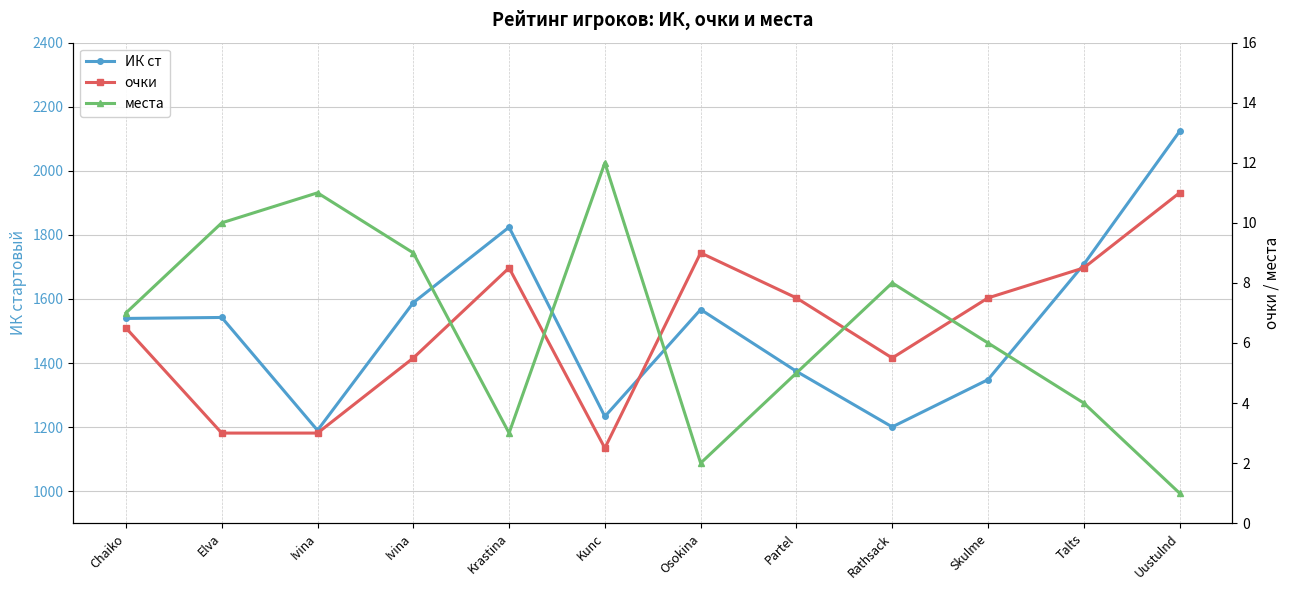

What is the approximate value of места at Ivina?

11.0